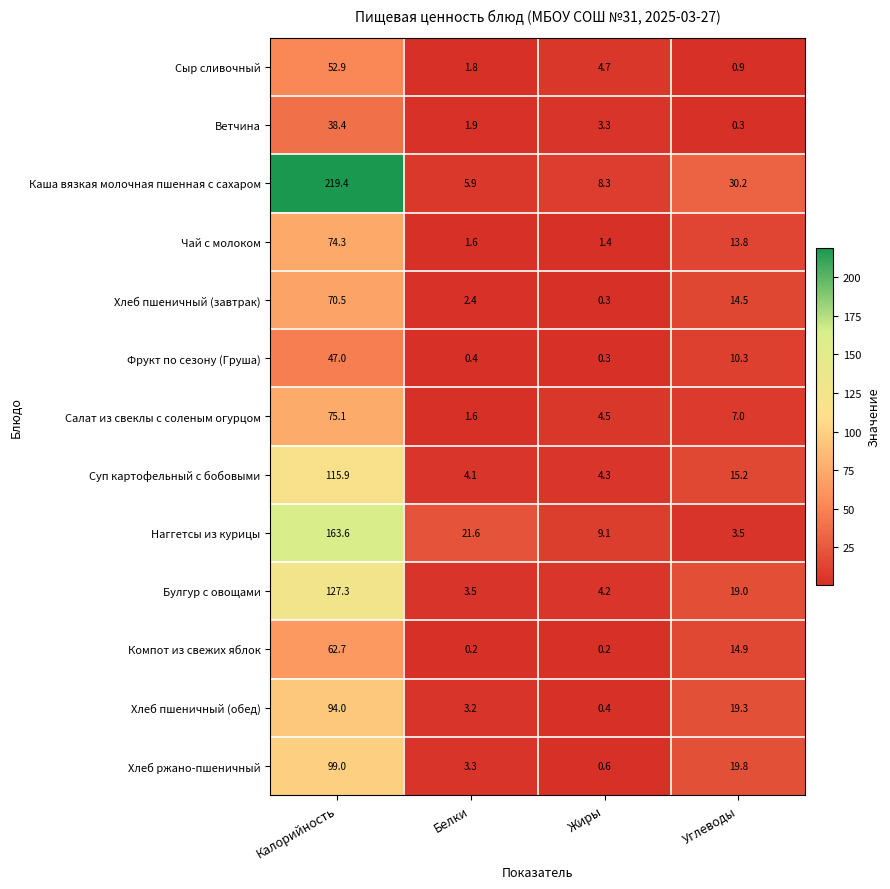

Rank the series at Углеводы from lowest to highest value.

Ветчина, Сыр сливочный, Наггетсы из курицы, Салат из свеклы с соленым огурцом, Фрукт по сезону (Груша), Чай с молоком, Хлеб пшеничный (завтрак), Компот из свежих яблок, Суп картофельный с бобовыми, Булгур с овощами, Хлеб пшеничный (обед), Хлеб ржано-пшеничный, Каша вязкая молочная пшенная с сахаром